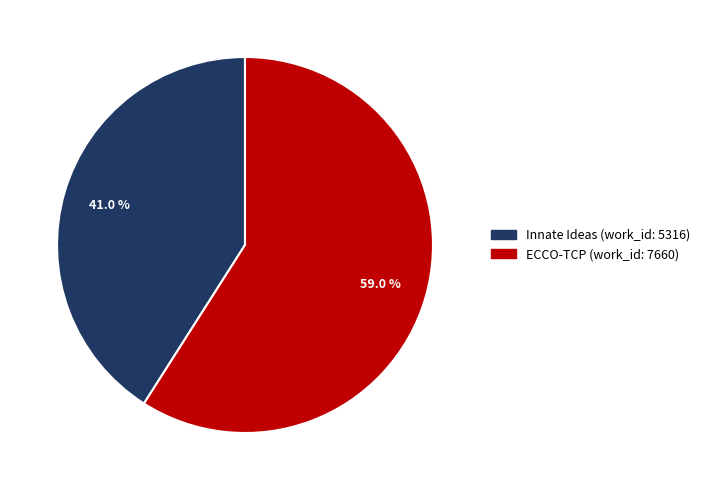

What is the ratio of the value at ECCO-TCP (work_id: 7660) to the value at Innate Ideas (work_id: 5316)?

1.4